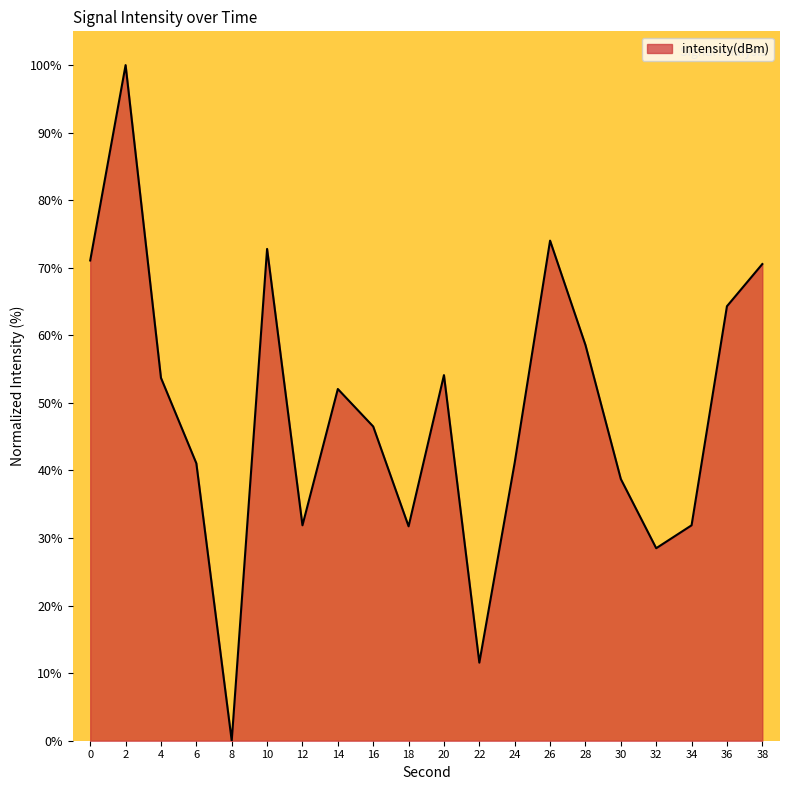

Which category has the lowest value across all series?

8